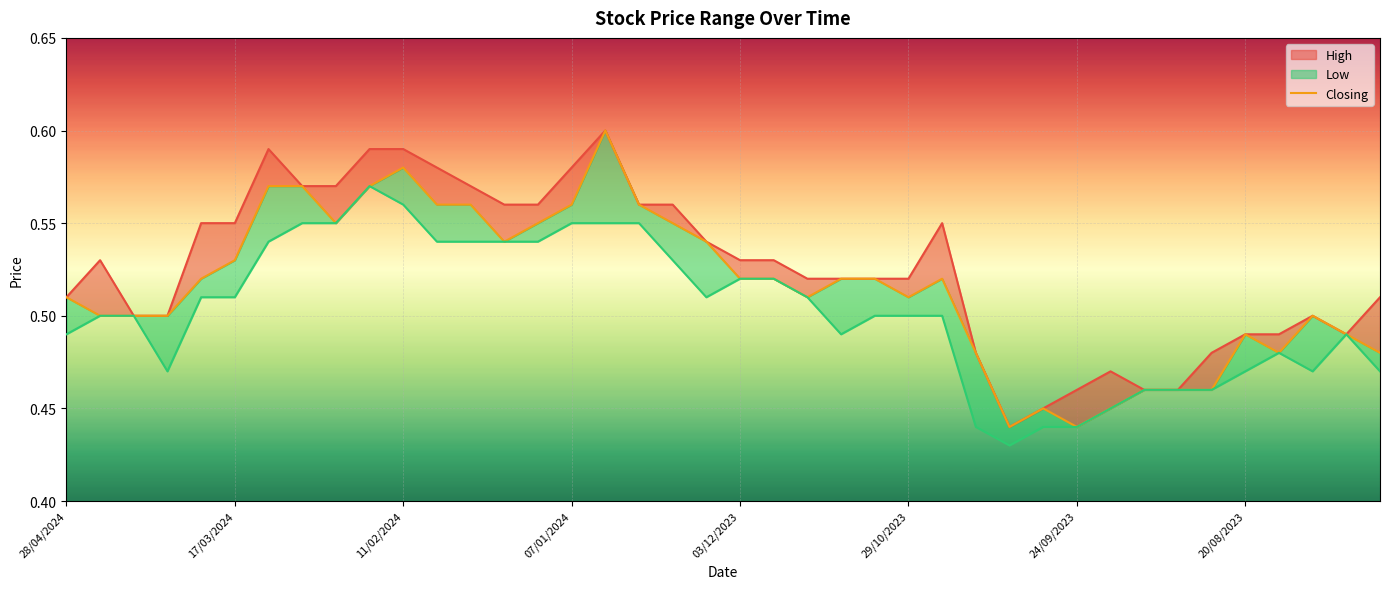

The chart shows a value of 0.5 at 32. True or false?

True